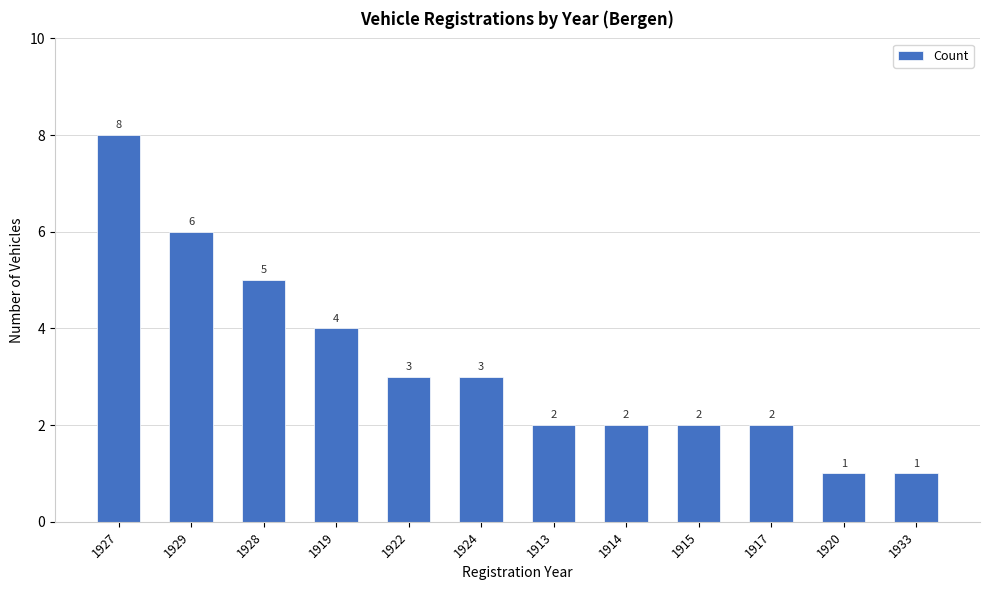

How many categories are shown in the chart?

12